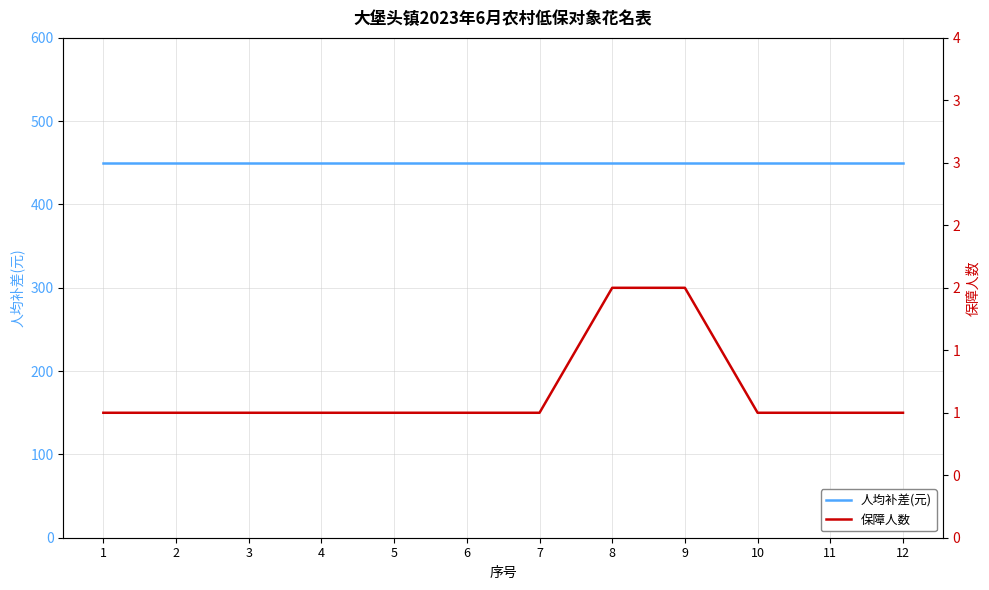

At which label is 保障人数 closest to 1?

1